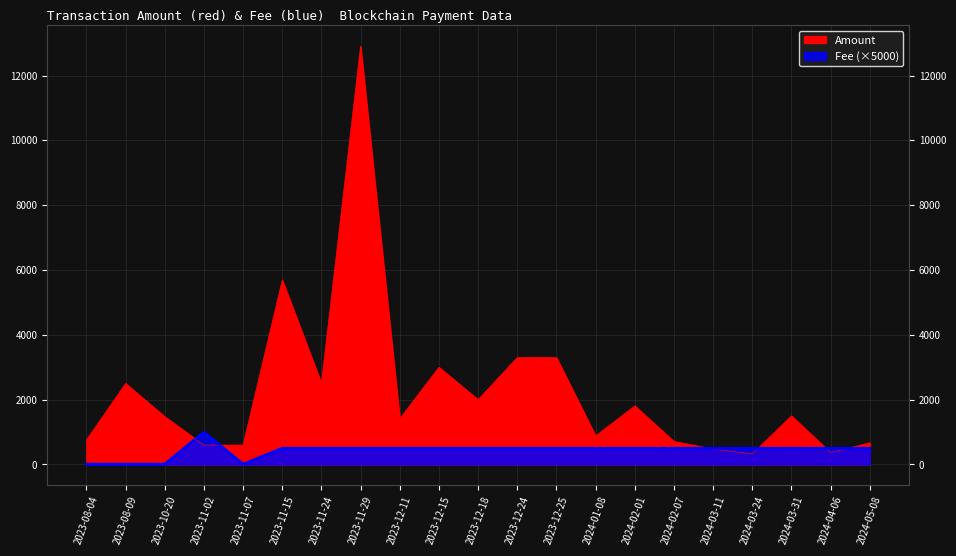

Which has a higher value, 2023-11-24 or 2023-12-15?

2023-12-15